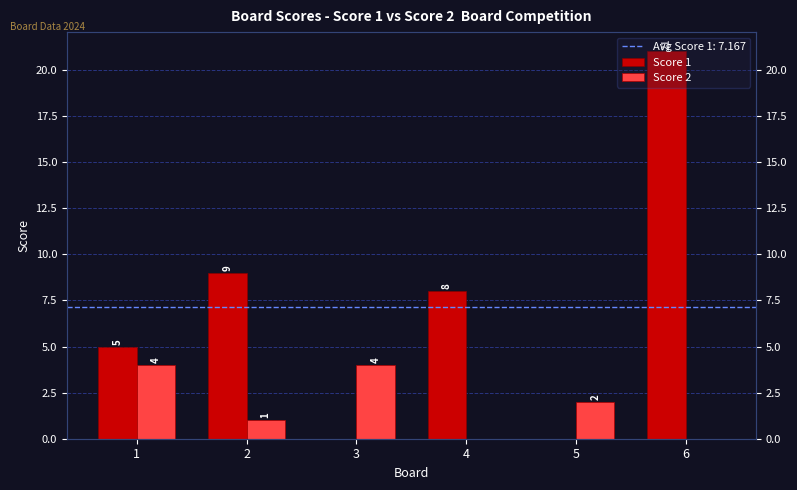

What is the value of the Score 1 bar at the 1st from the left?

5